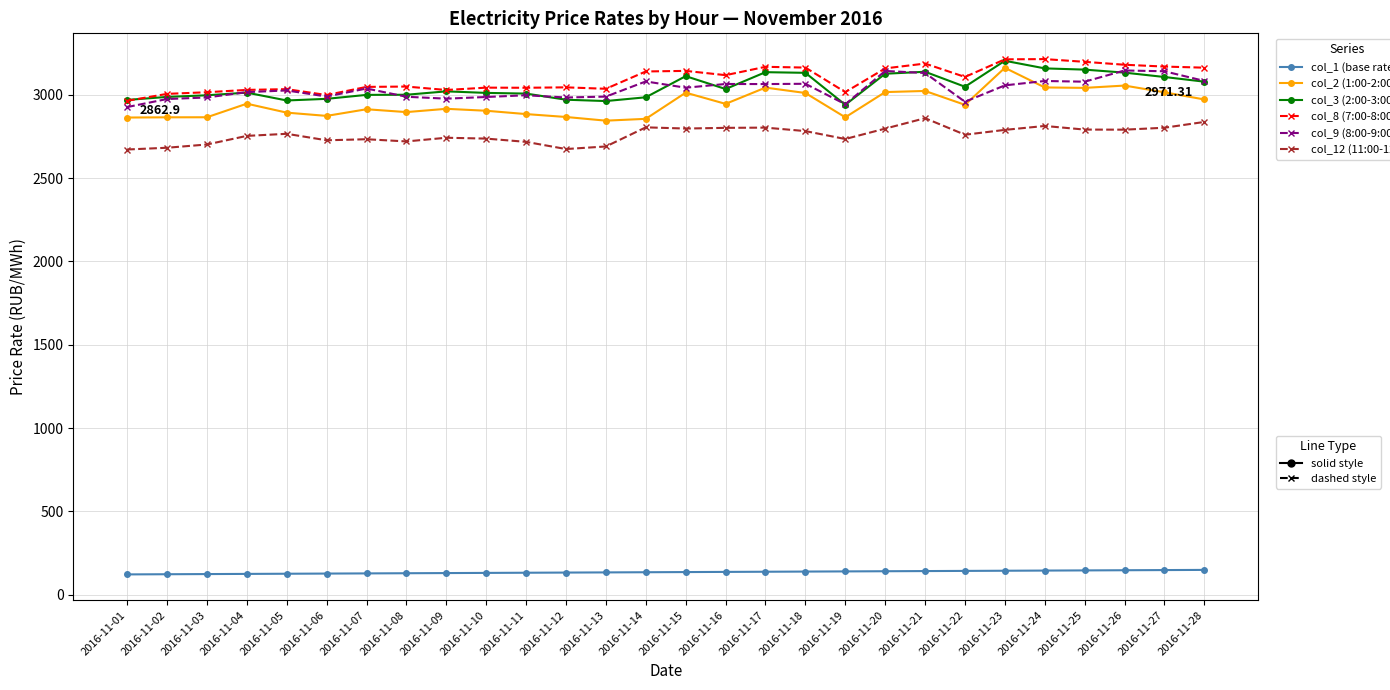

What is the total value across all series at 2016-11-15?

15240.5